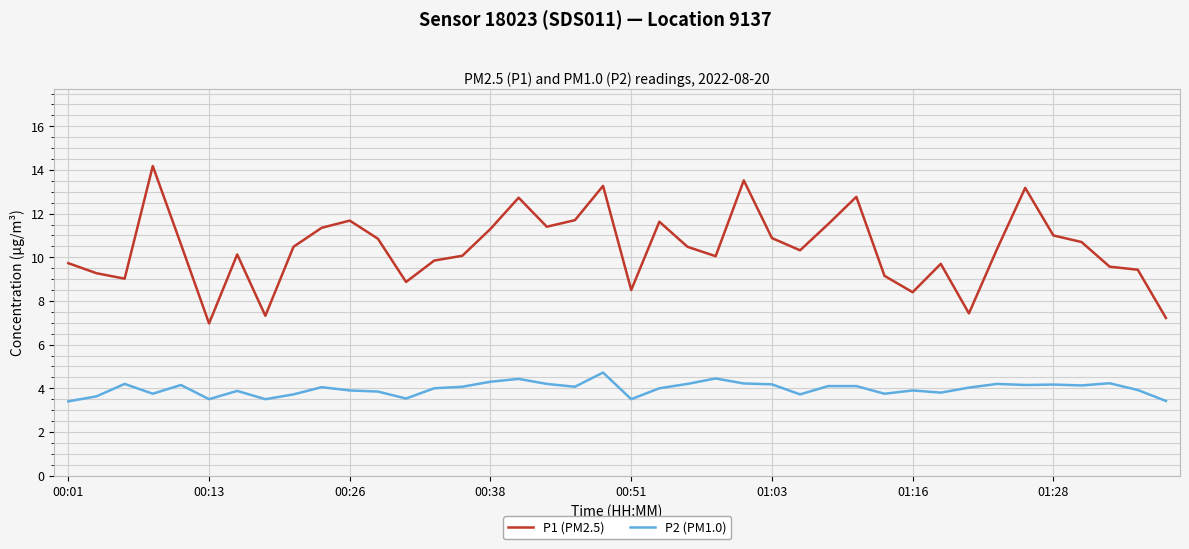

What are all the series names shown in the legend?

P1 (PM2.5), P2 (PM1.0)